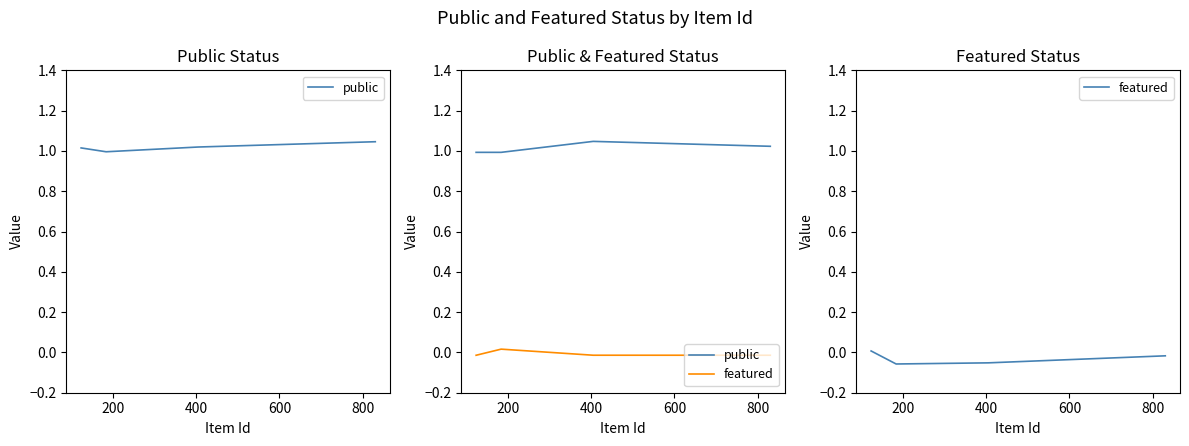

What is the value of the public point at the 3rd from the left?

1.0